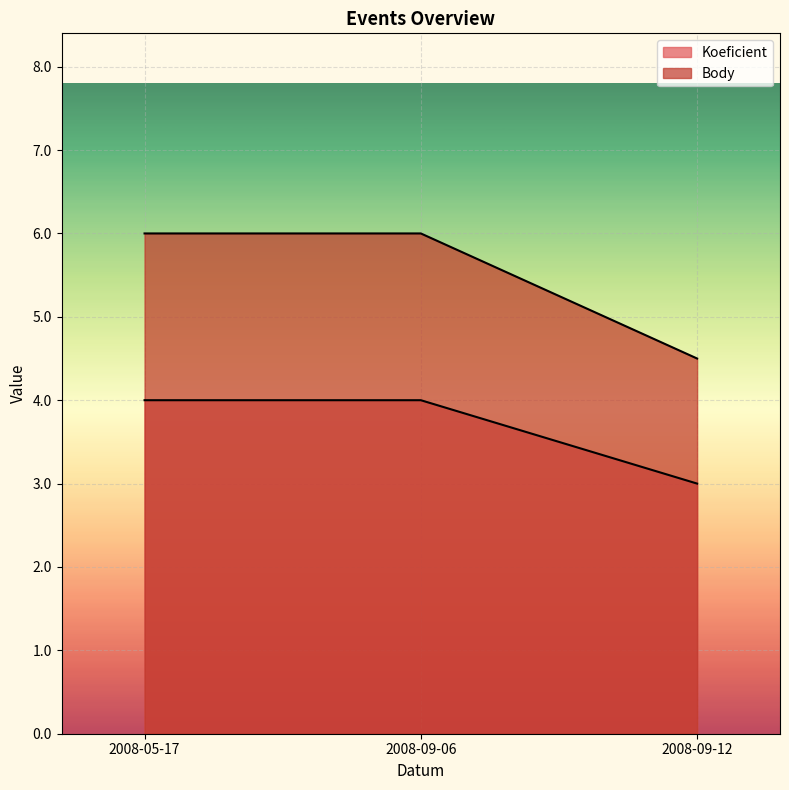

What is the label of the 3rd point from the right?

2008-05-17